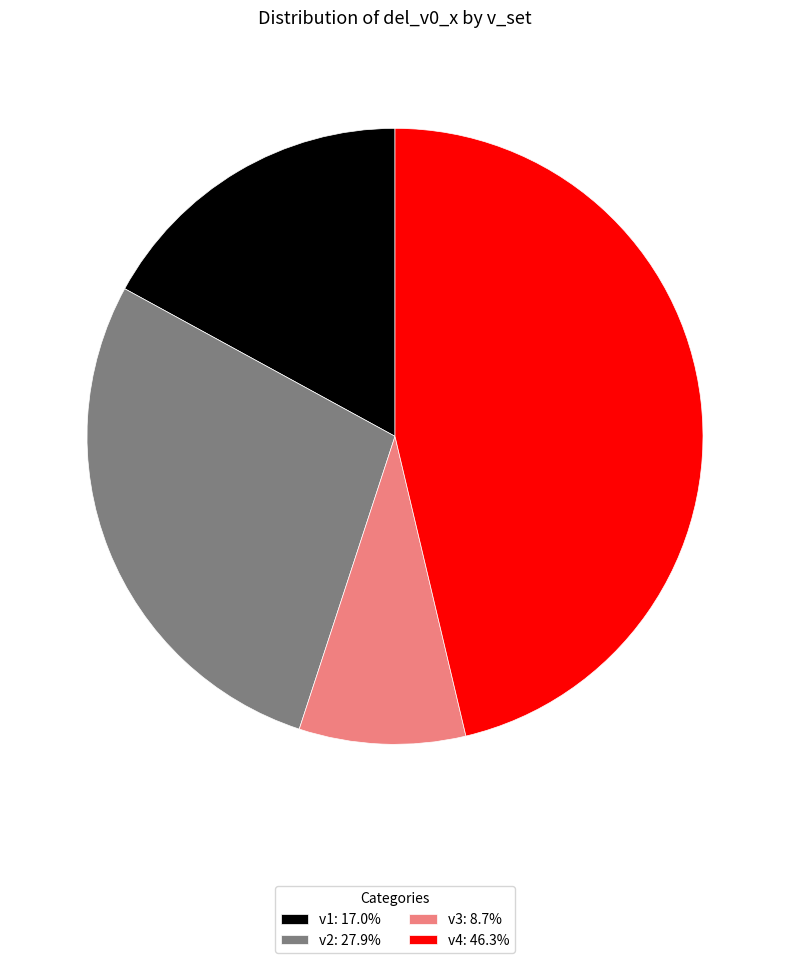

Does any single category account for the majority?

No